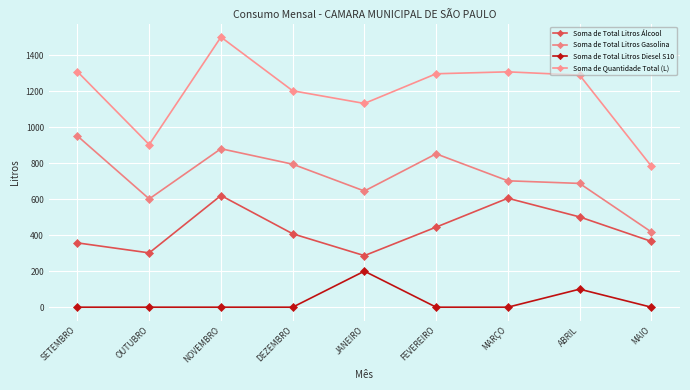

What is the label of the 8th point from the left?

ABRIL